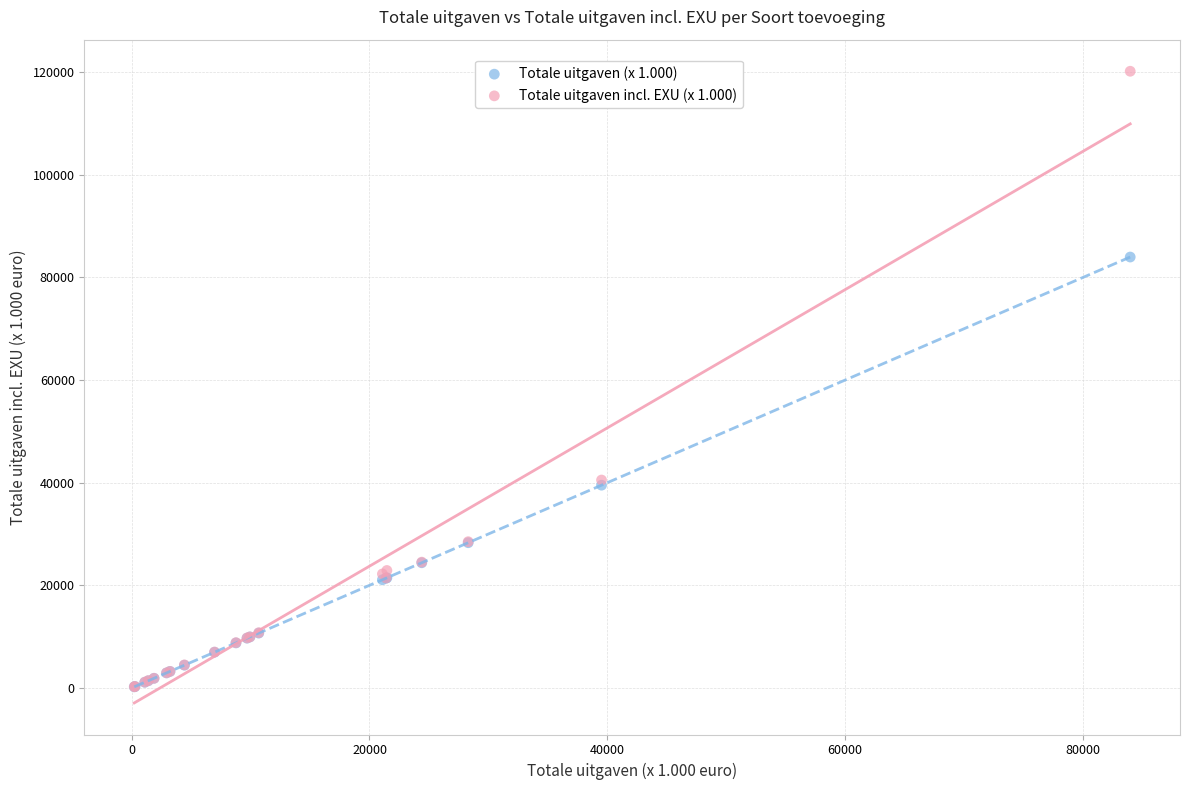

What are all the series names shown in the legend?

Totale uitgaven (x 1.000), Totale uitgaven incl. EXU (x 1.000)